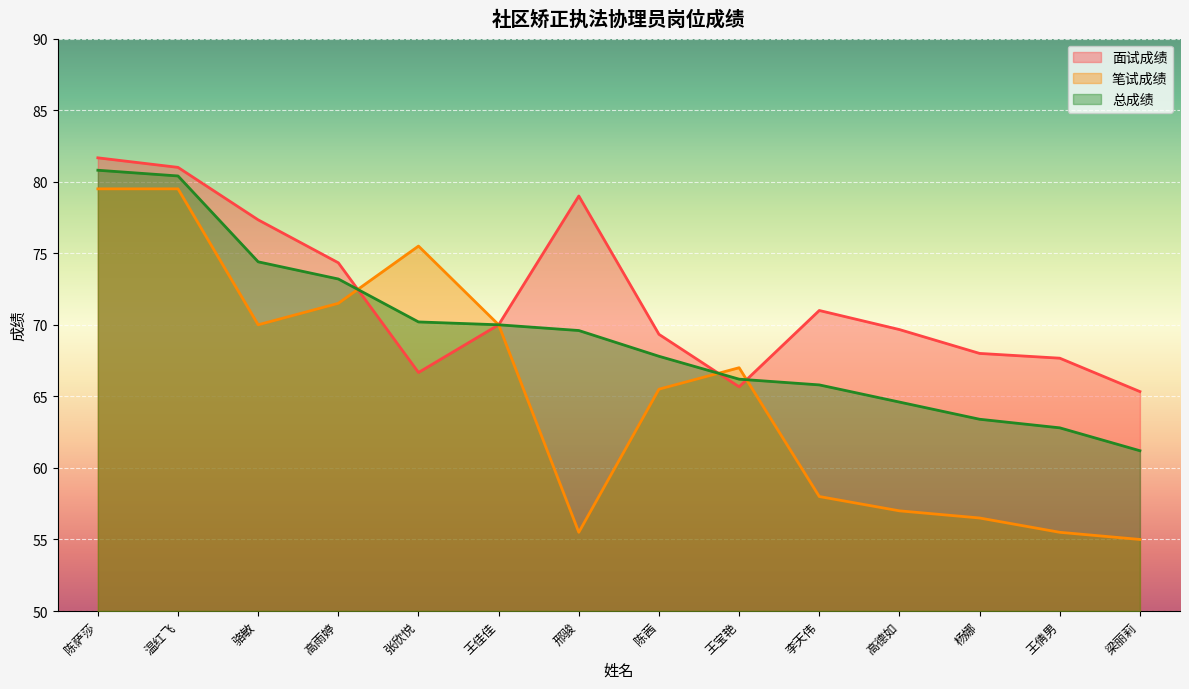

List the series in order of their peak value, lowest first.

笔试成绩, 总成绩, 面试成绩